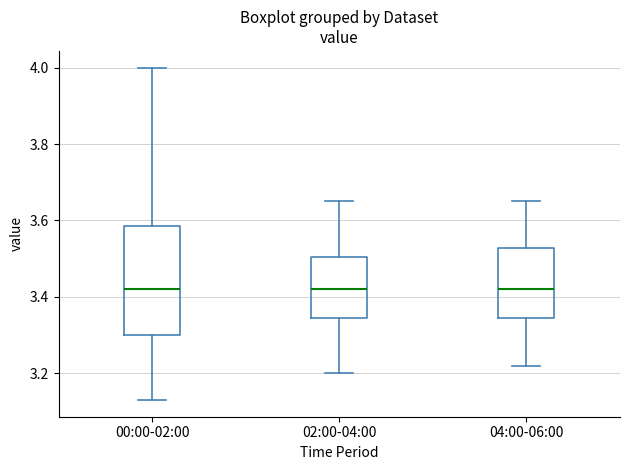

Which box is the tallest, from its lower edge to its upper edge?

00:00-02:00